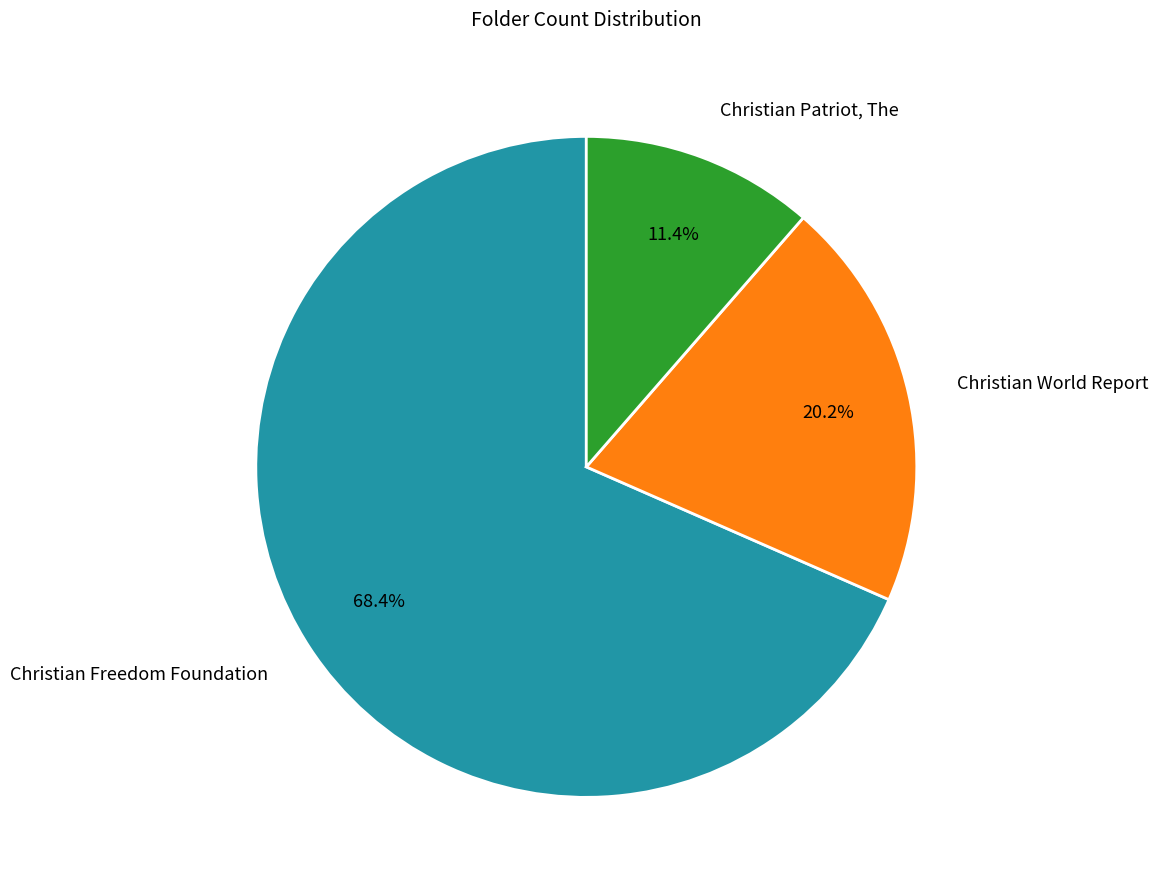

How many slices are in this pie chart?

3